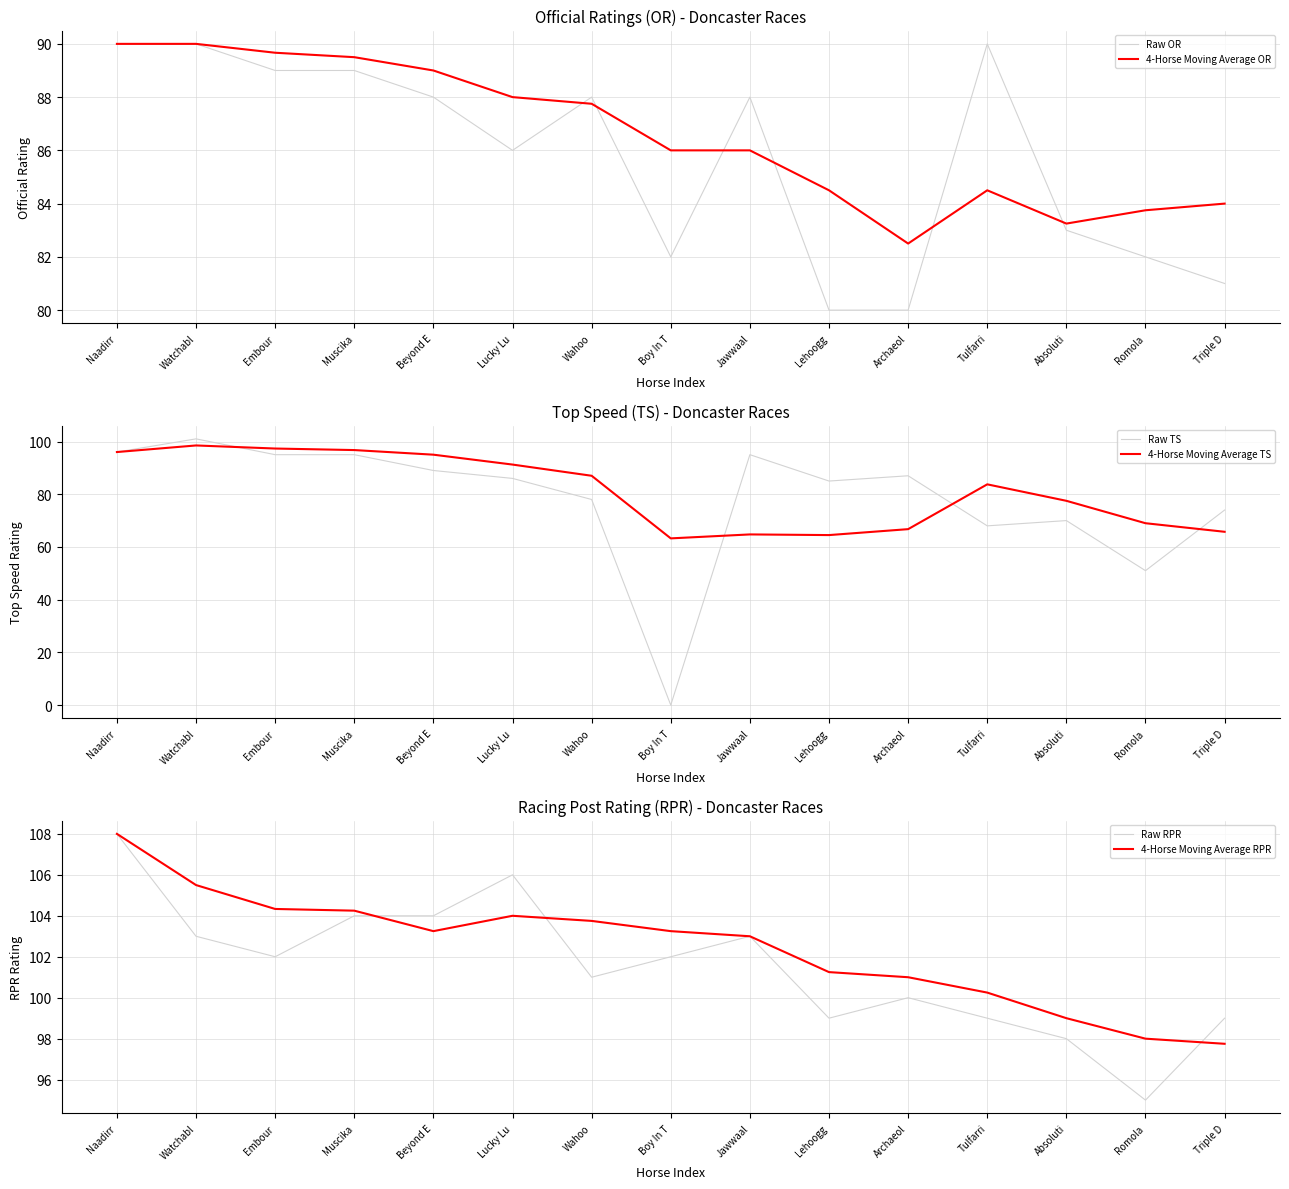

What is the spread (max minus min) of values at Beyond E?

16.0